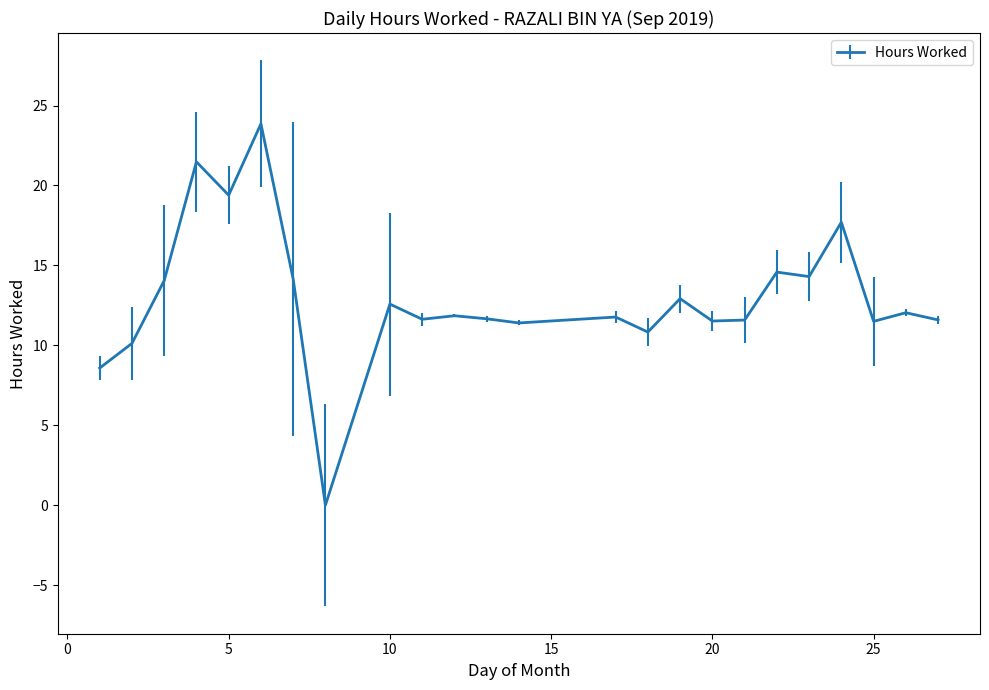

True or false: the data has more than 1 interior local peaks.

True